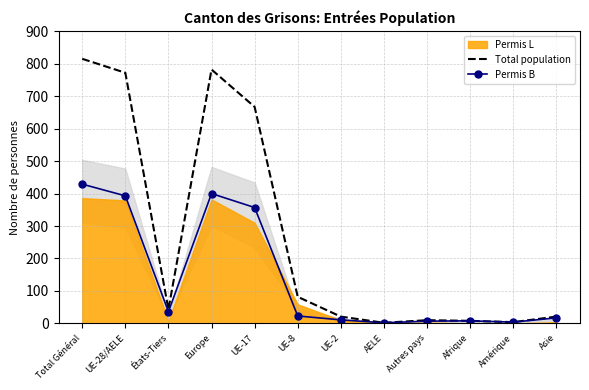

True or false: Permis B has a value of 23 at Asie.

False